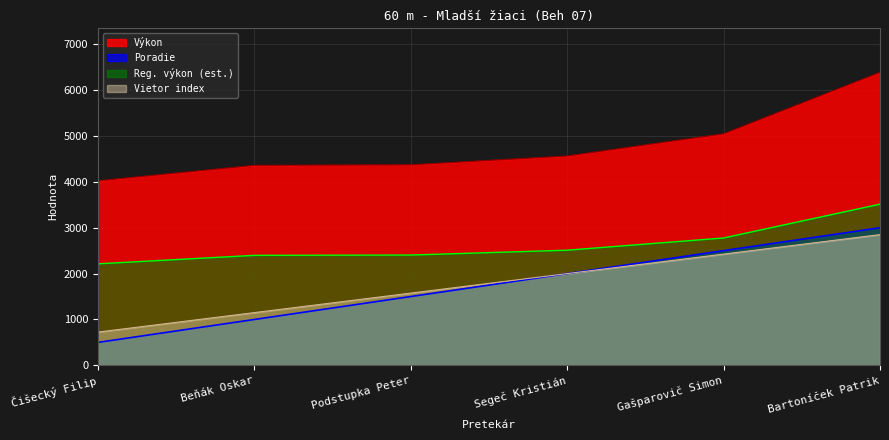

List the labels in order of Výkon value, largest first.

Bartoníček Patrik, Gašparovič Simon, Segeč Kristián, Podstupka Peter, Beňák Oskar, Čišecký Filip